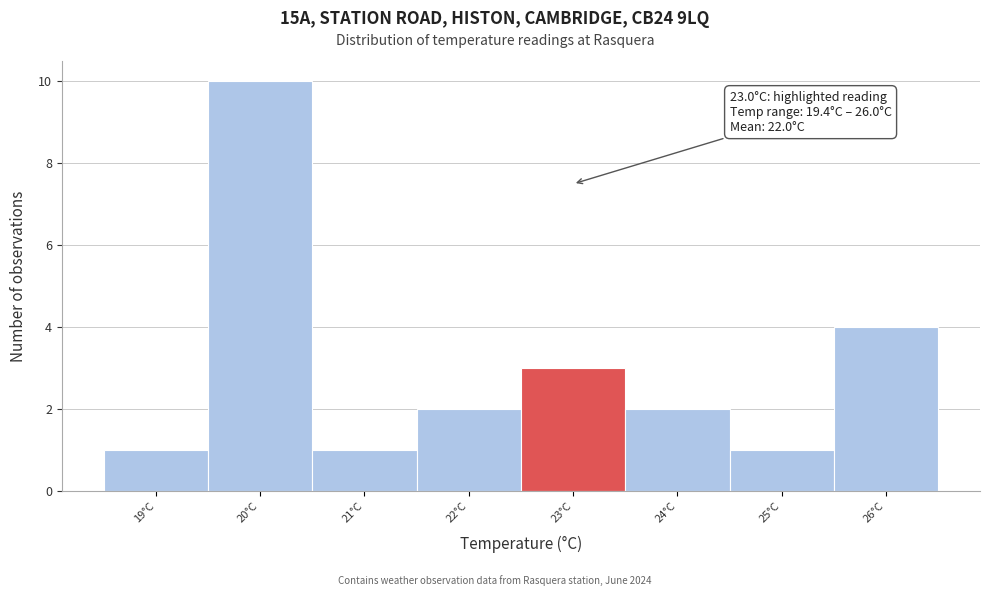

Which range on the x-axis has the tallest bar?

19.5 to 20.5